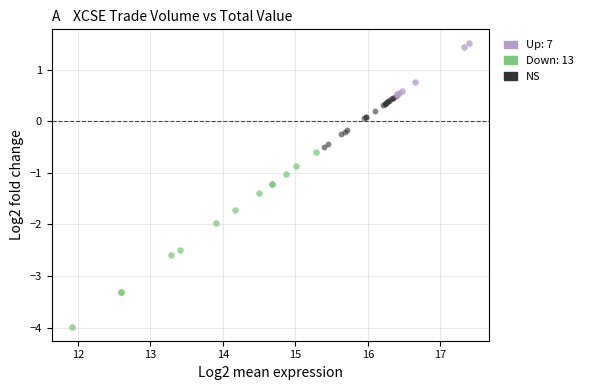

Which series reaches the minimum Y coordinate?

Down: 13